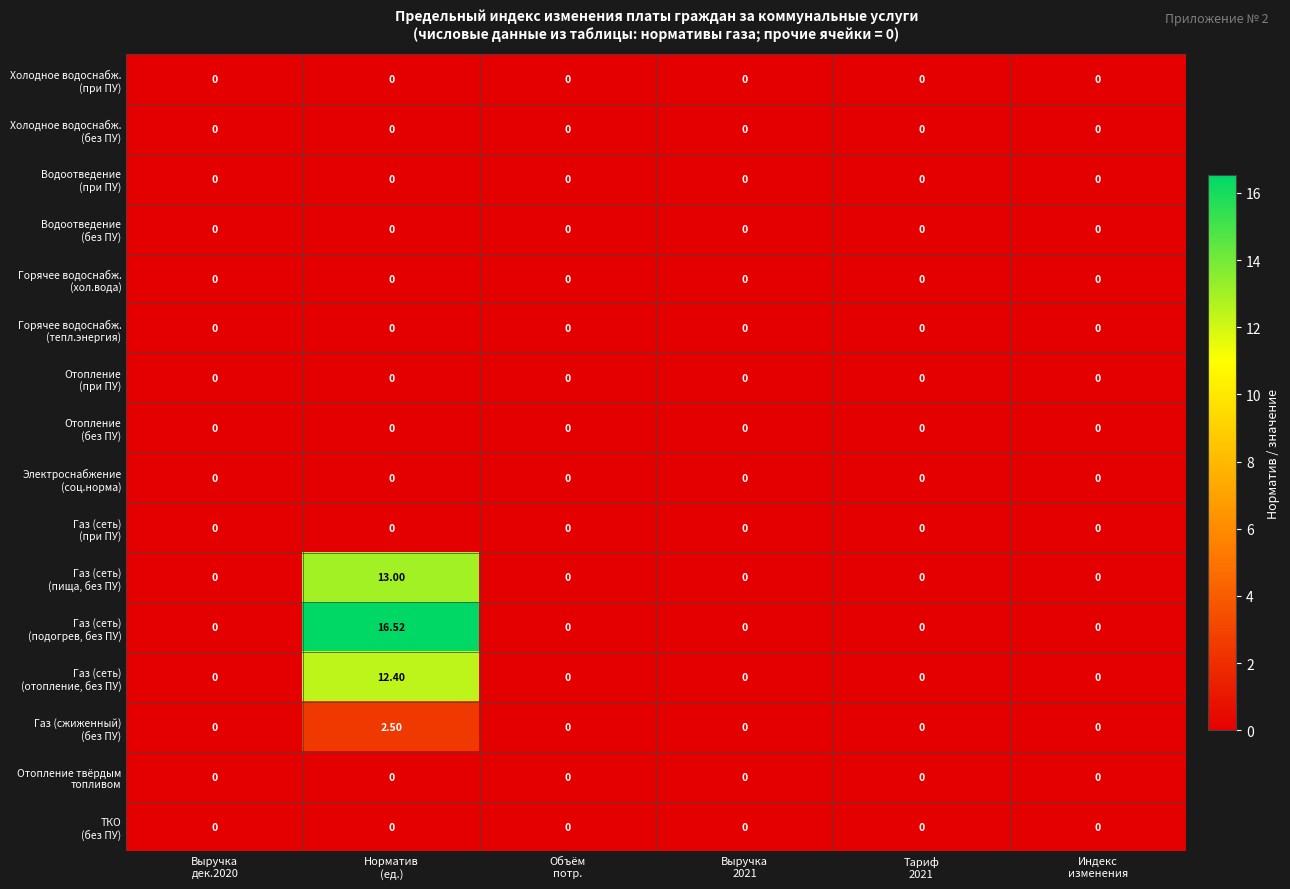

Count the number of data series in this chart.

16